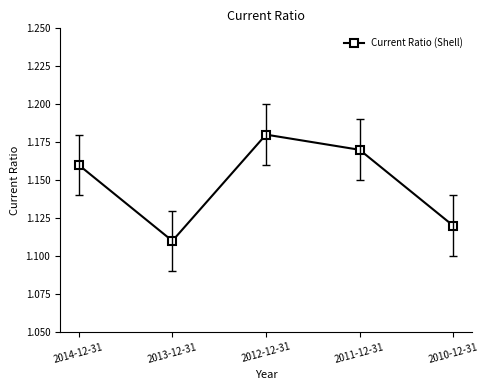

Which category has the lowest value across all series?

2013-12-31